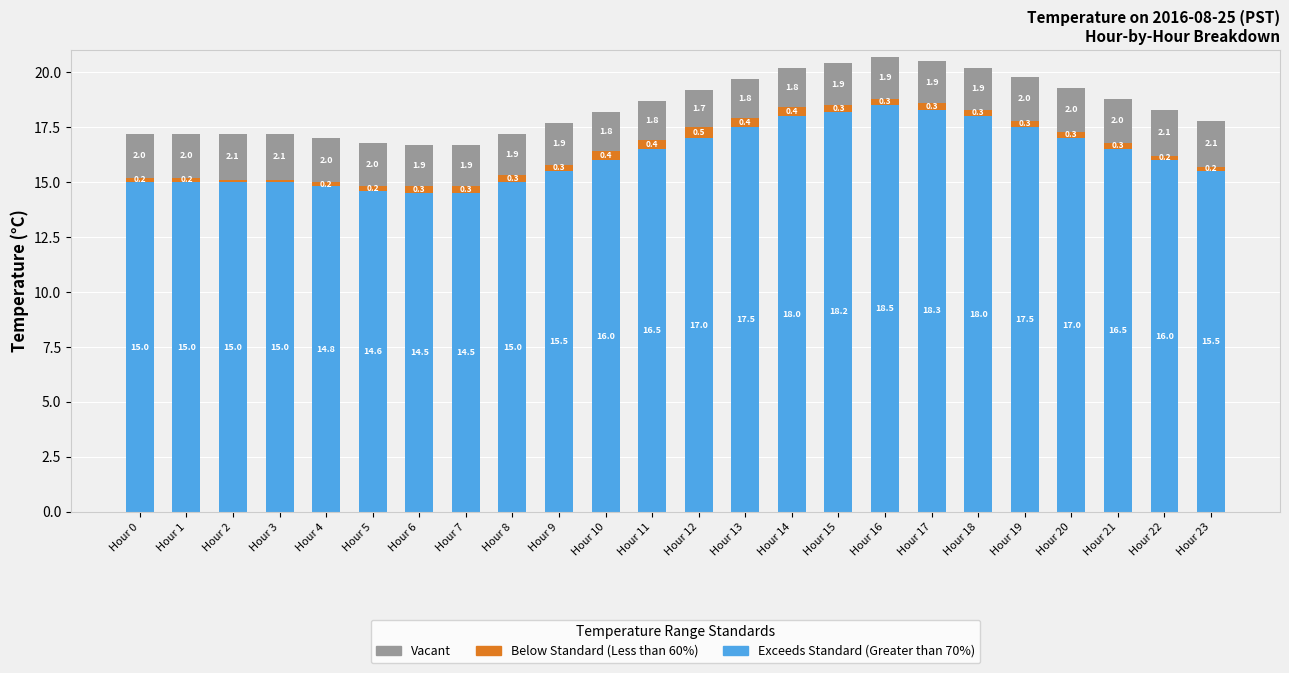

What is the total value across all series at Hour 4?

17.0